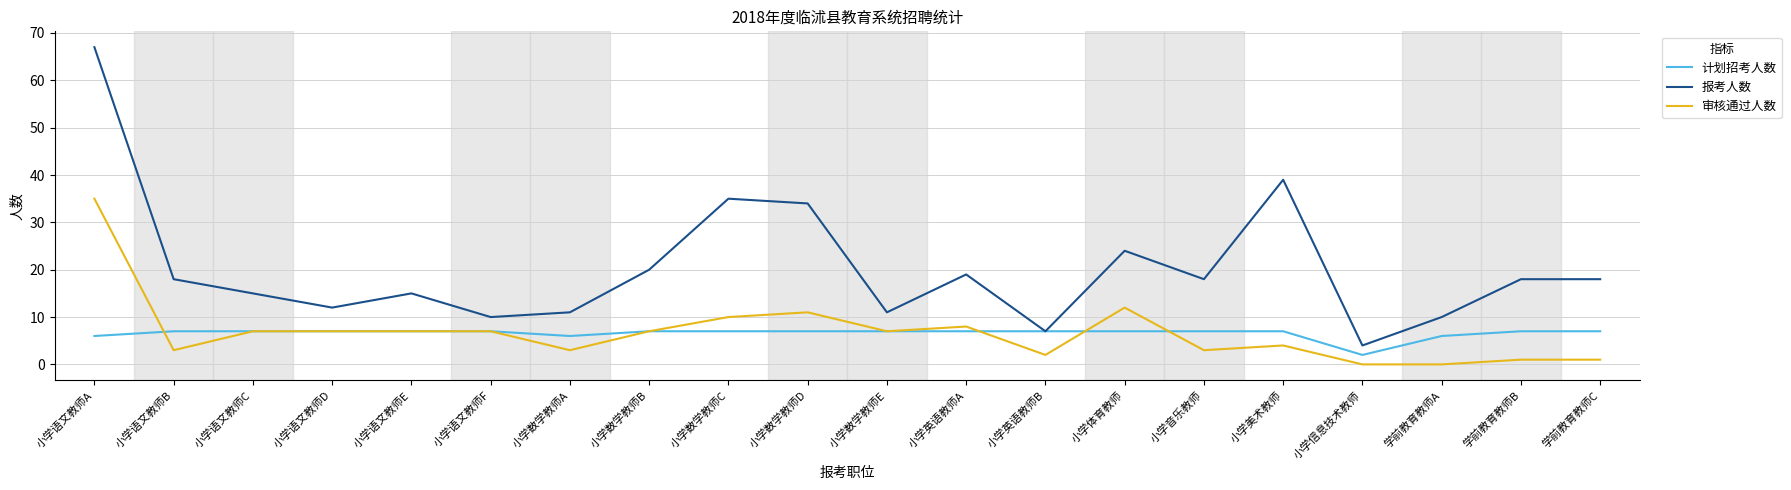

True or false: 报考人数 and 审核通过人数 intersect in this chart.

False